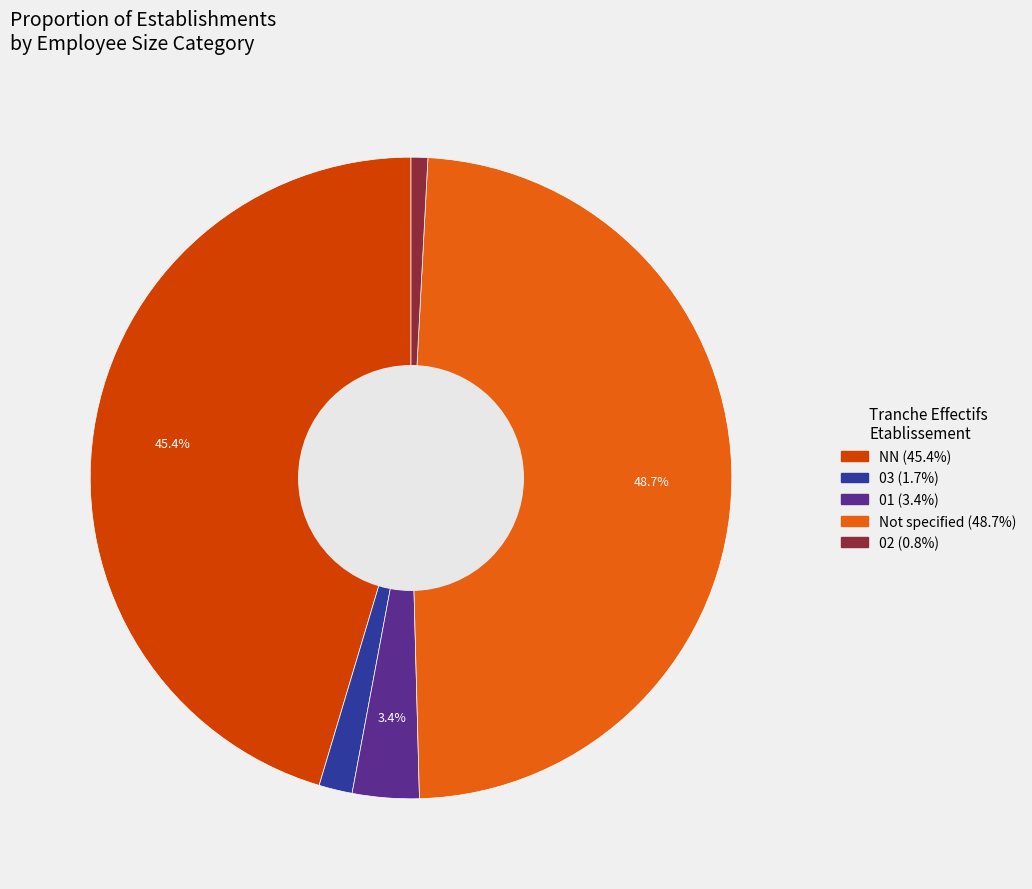

Is there a majority slice in this chart?

No